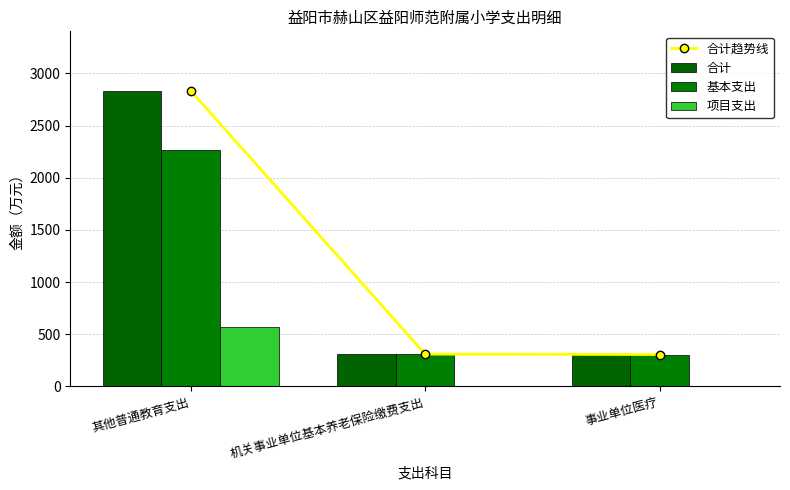

What is the label of the 1st bar from the right?

事业单位医疗